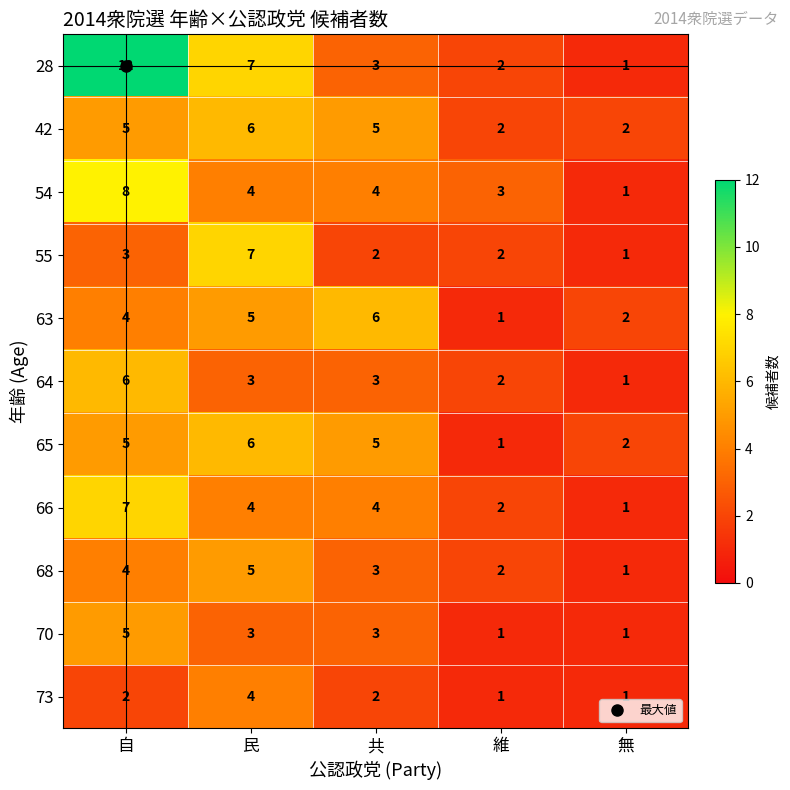

Count the number of categories in the chart.

5